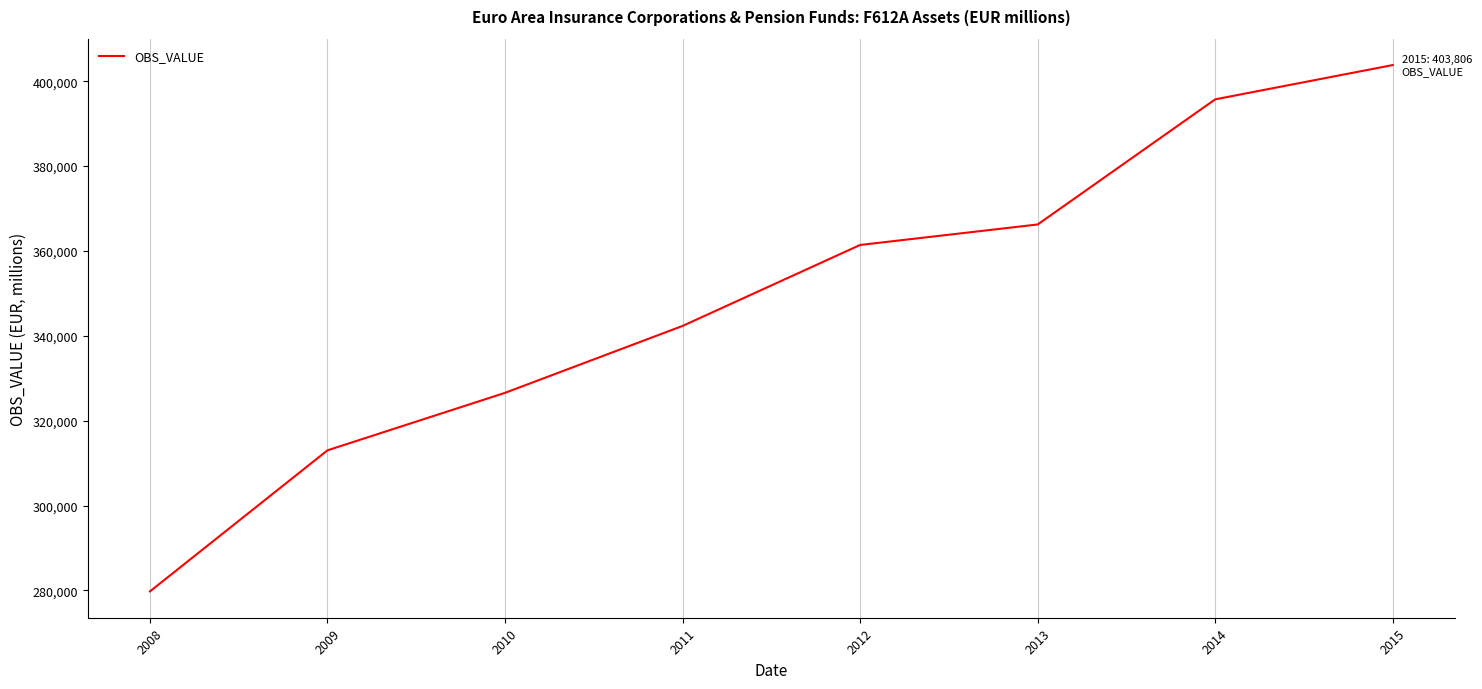

What is the sum of all values?

2788839.9